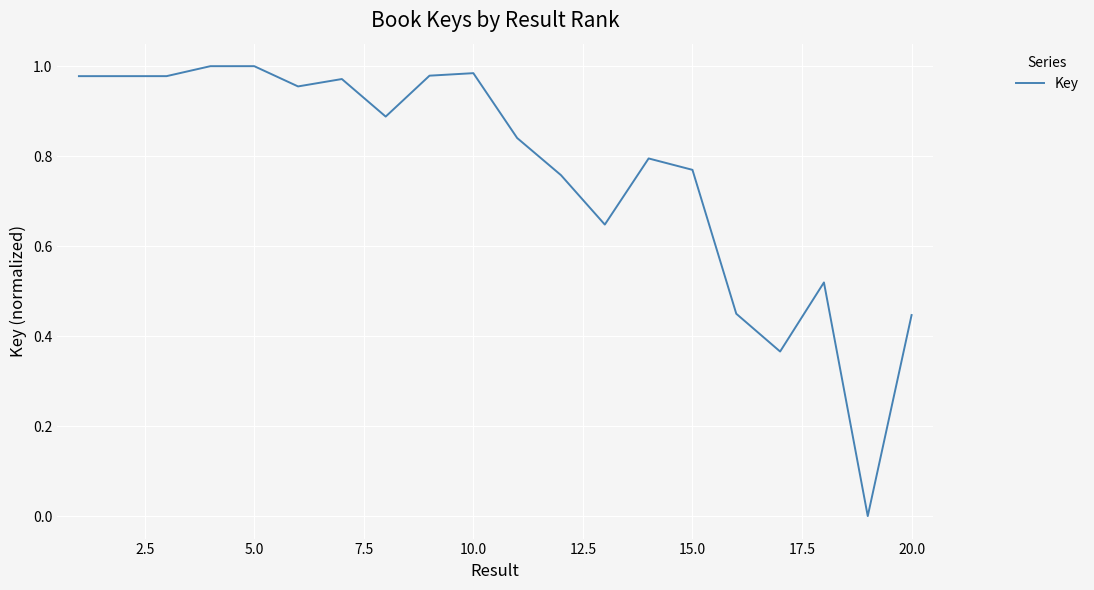

The value at 15.0 is 1.2. True or false?

False